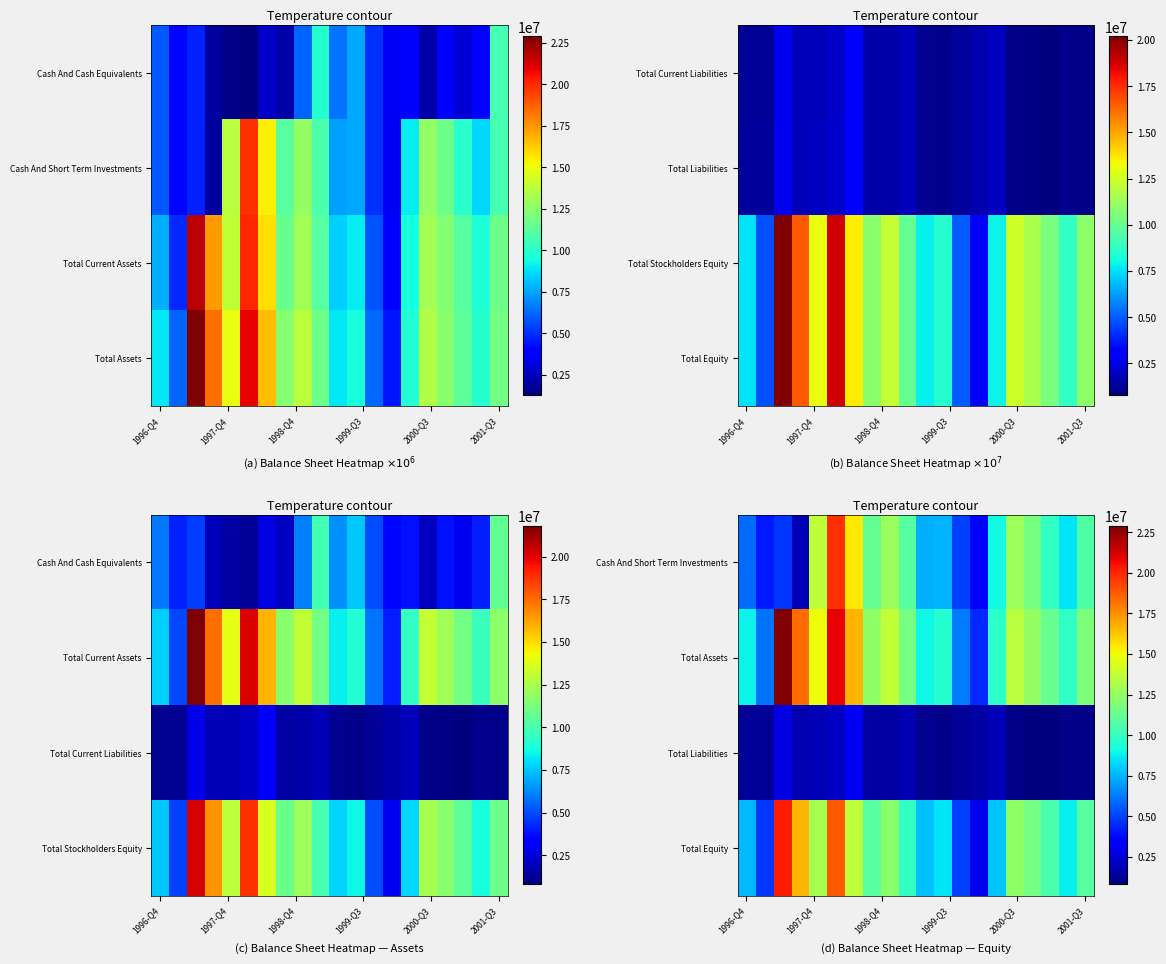

Count the number of categories in the chart.

20